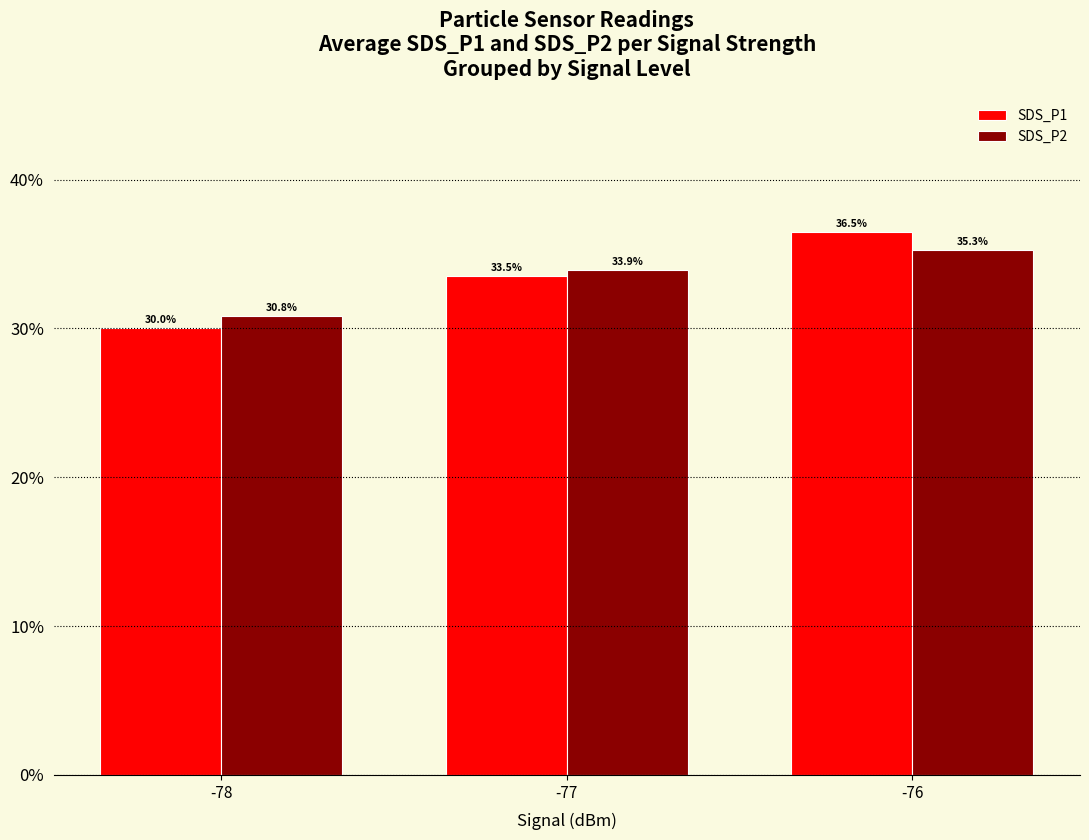

Are the bars horizontal?

No